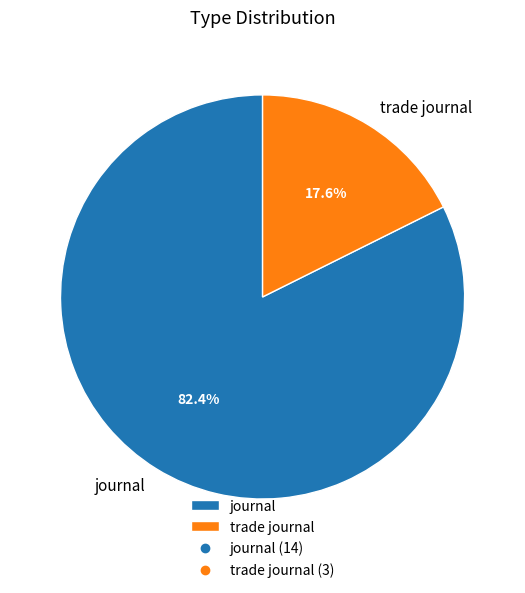

Approximately how many times larger is the value at journal compared to trade journal?

4.7